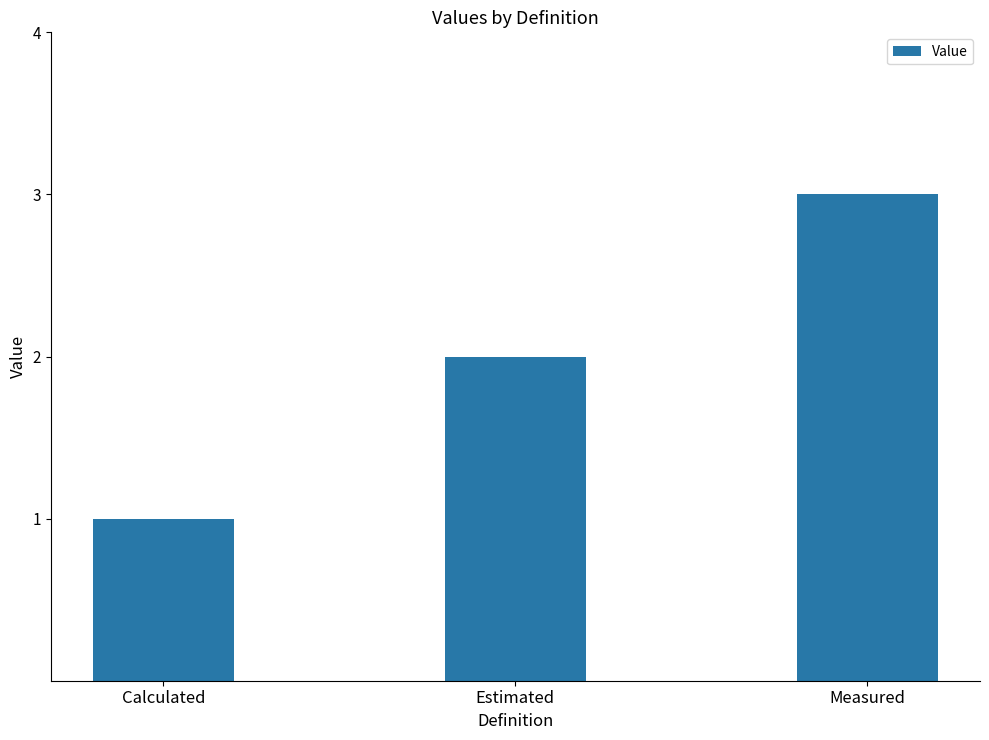

What is the change in value from Estimated to Measured?

+1